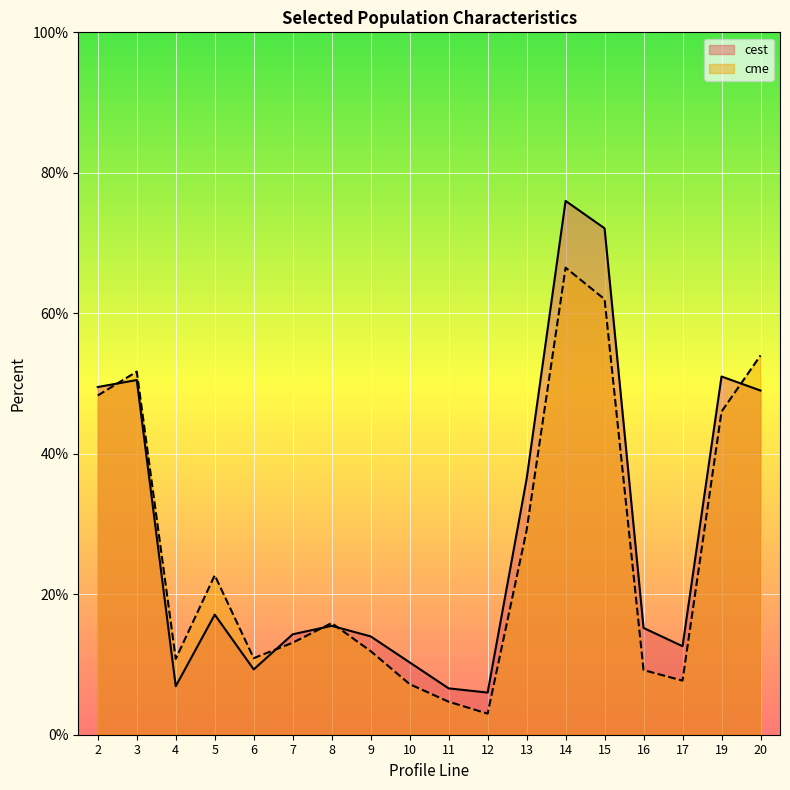

Where do cest and cme first cross each other?

2 and 3